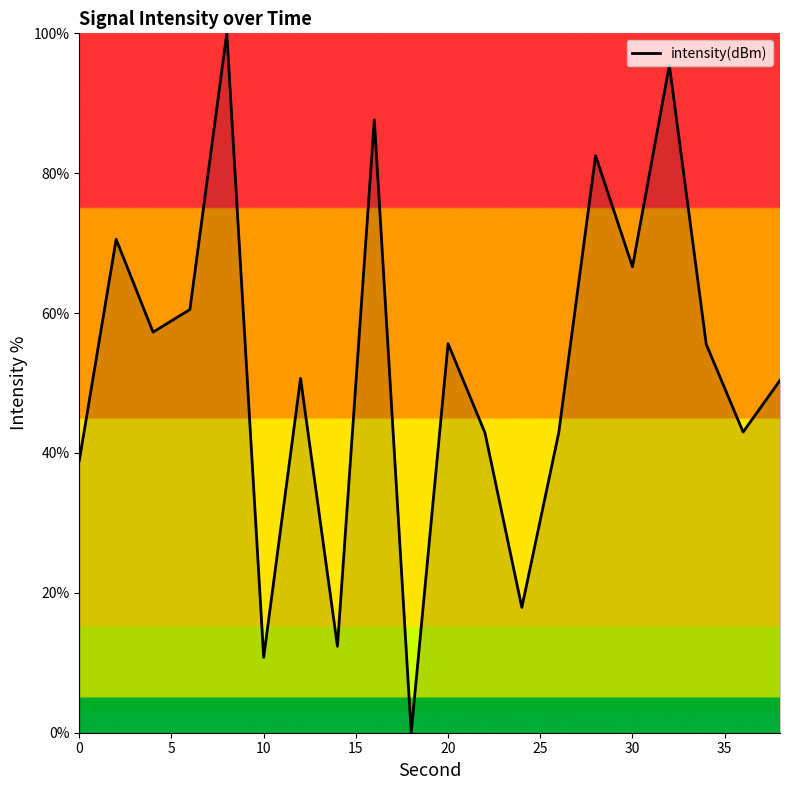

What is the difference between the maximum and minimum values?

100.0